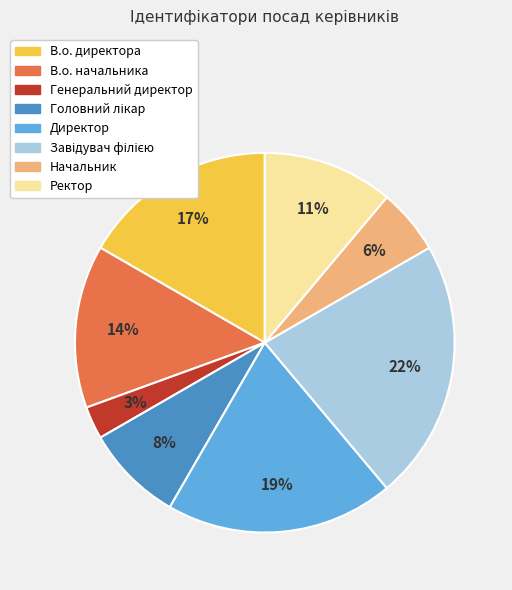

What is the smallest slice in the pie chart?

Генеральний директор